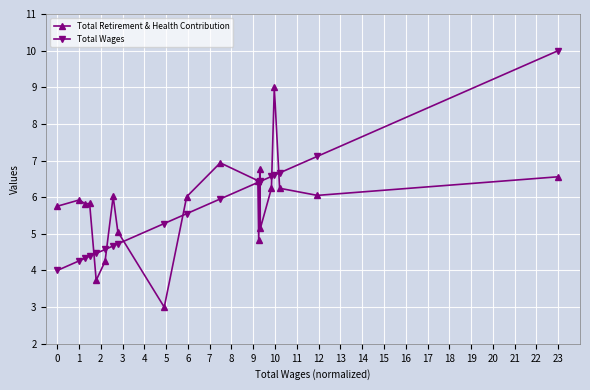

What is the value of the Total Wages point at the 5th from the left?

4.5